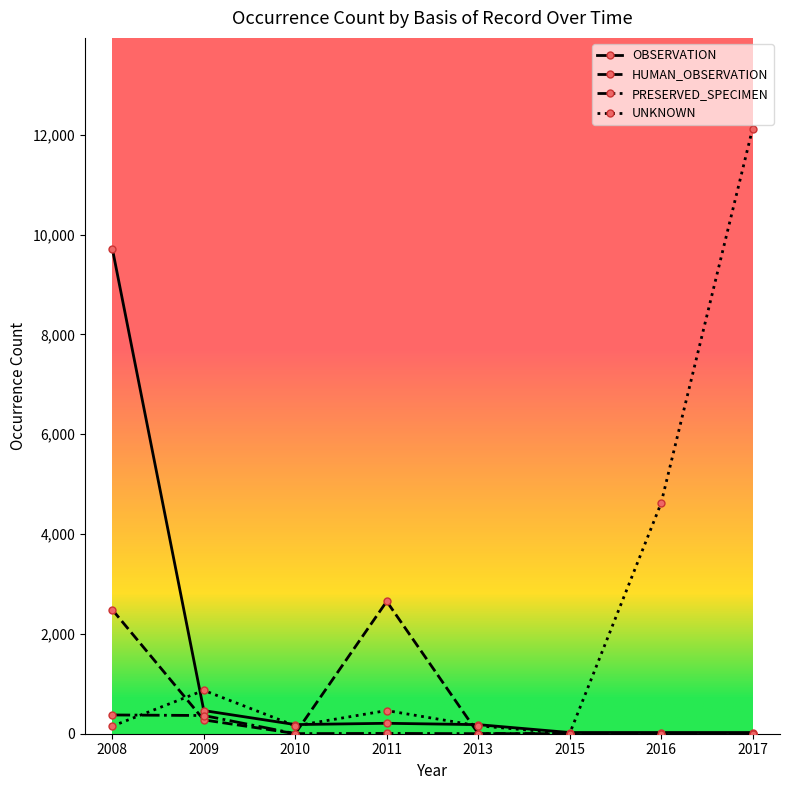

Where is the first local maximum for HUMAN_OBSERVATION?

2011